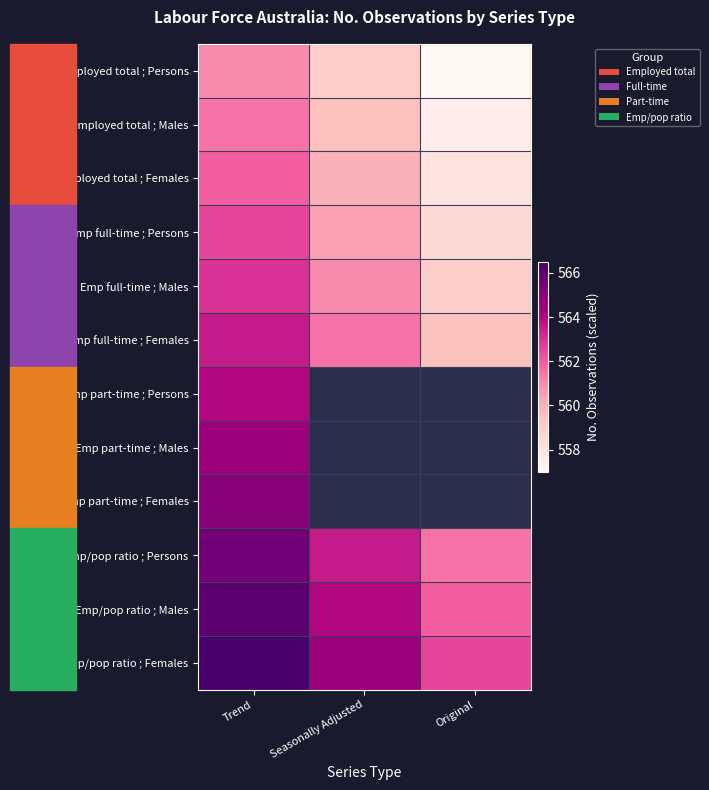

List the series in order of their peak value, highest first.

Emp/pop ratio ; Females, Emp/pop ratio ; Males, Emp/pop ratio ; Persons, Emp part-time ; Females, Emp part-time ; Males, Emp part-time ; Persons, Emp full-time ; Females, Emp full-time ; Males, Emp full-time ; Persons, Employed total ; Females, Employed total ; Males, Employed total ; Persons